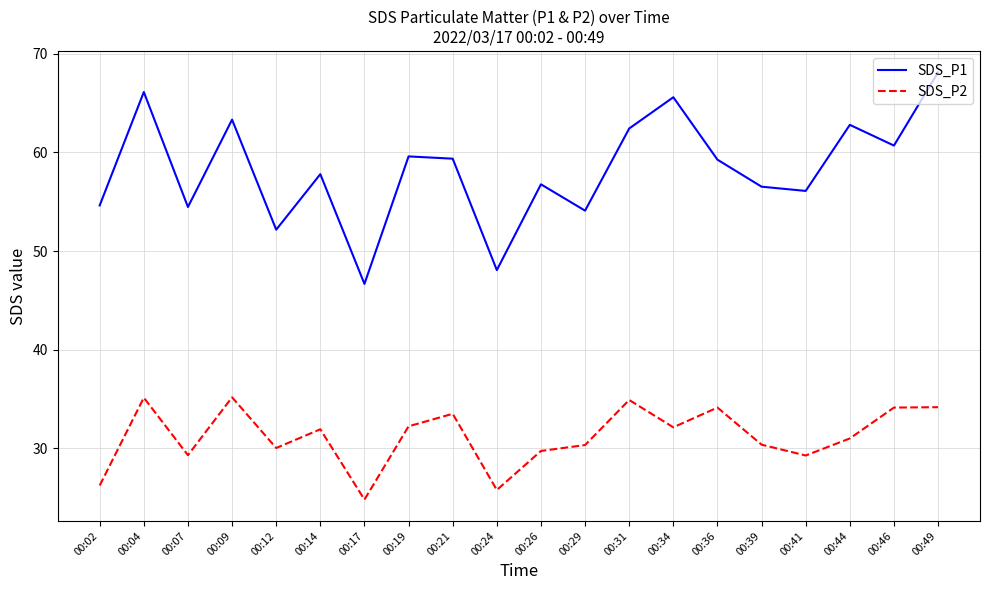

True or false: SDS_P2 and SDS_P1 cross at least once.

False